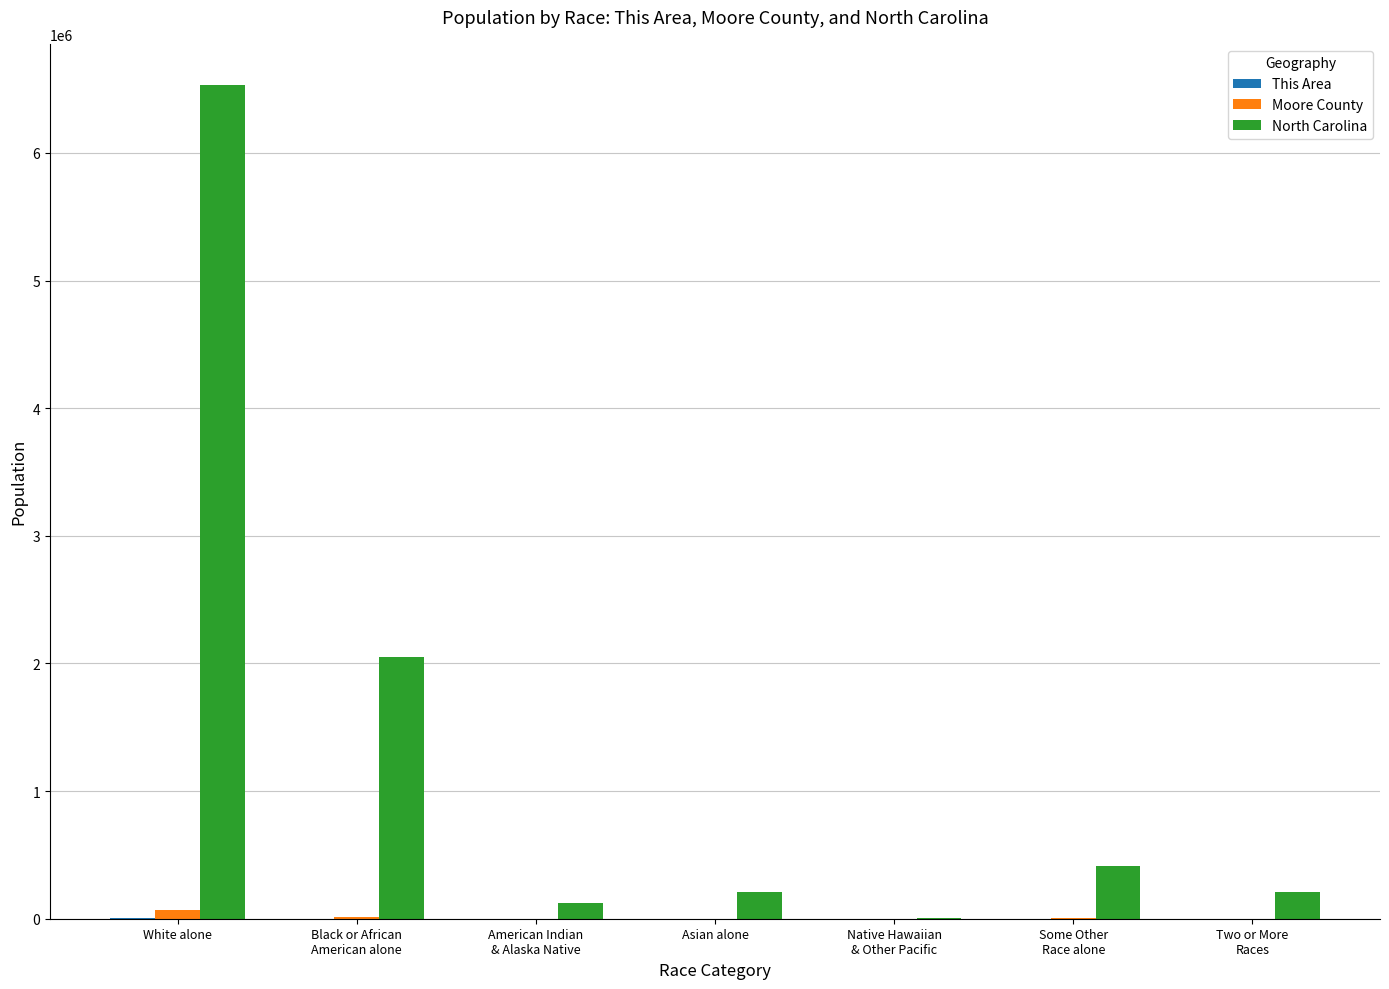

Which series has the largest total across all categories?

North Carolina